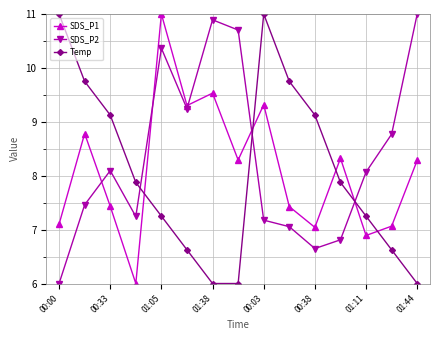

What is the greatest value displayed?

11.0